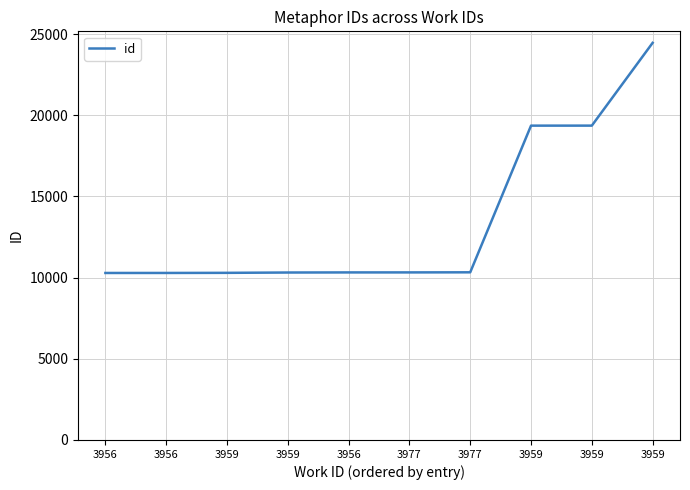

How many lines are shown in the chart?

1